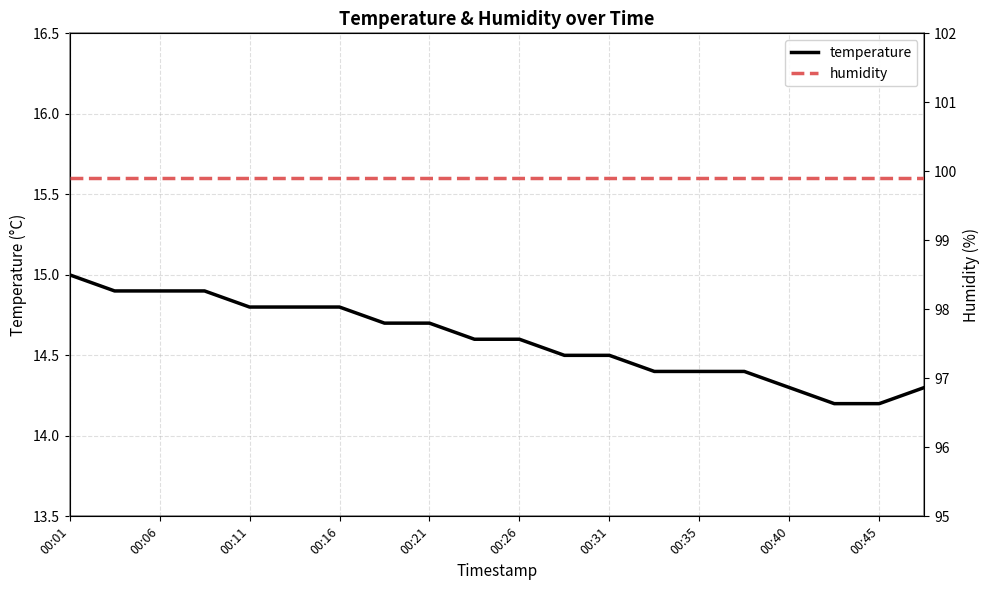

At 00:06, list the series in order from smallest to largest.

temperature, humidity